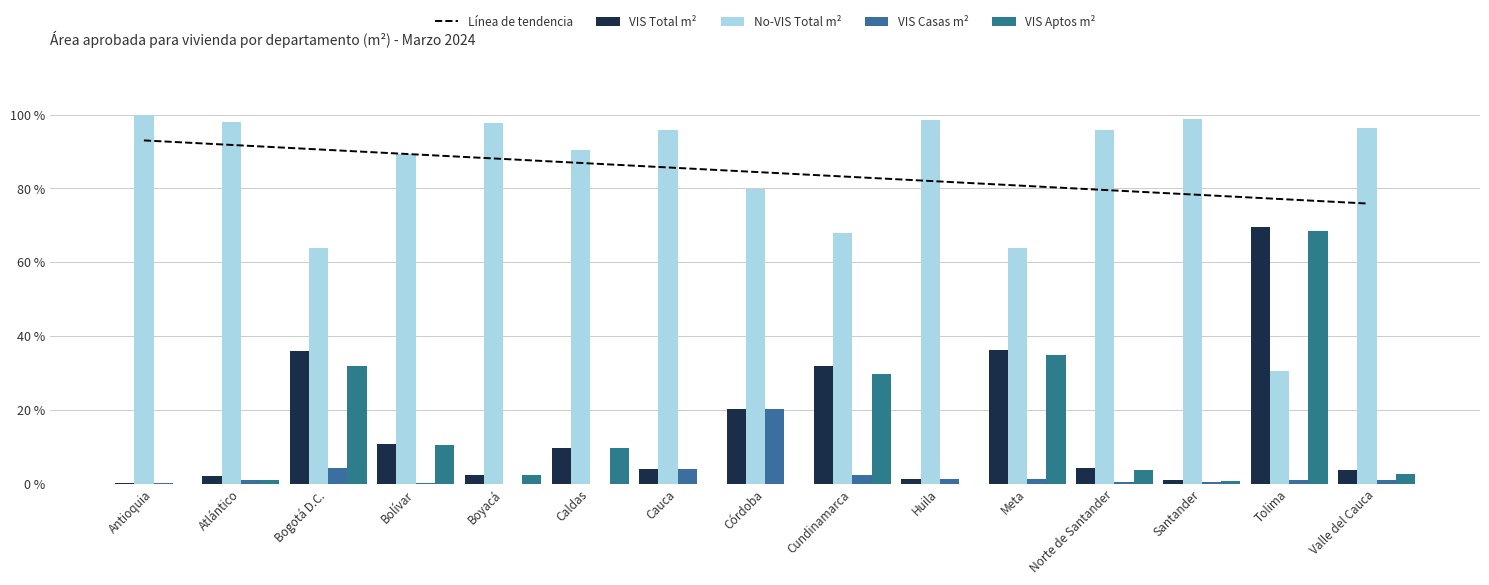

List the series in order of their peak value, highest first.

No-VIS Total m², Línea de tendencia, VIS Total m², VIS Aptos m², VIS Casas m²